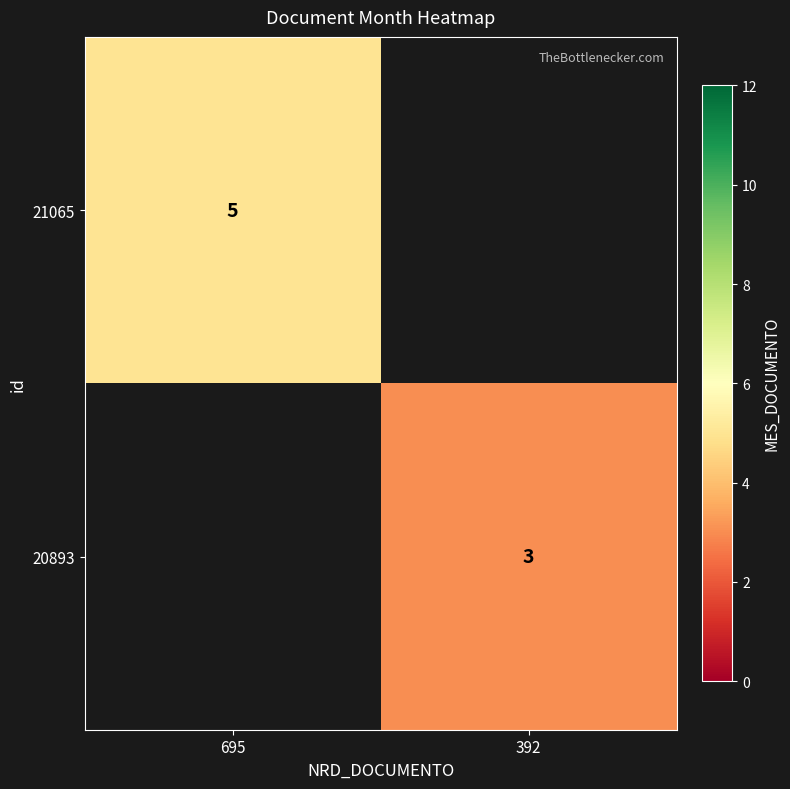

The value of 21065 at 695 is 5. True or false?

True